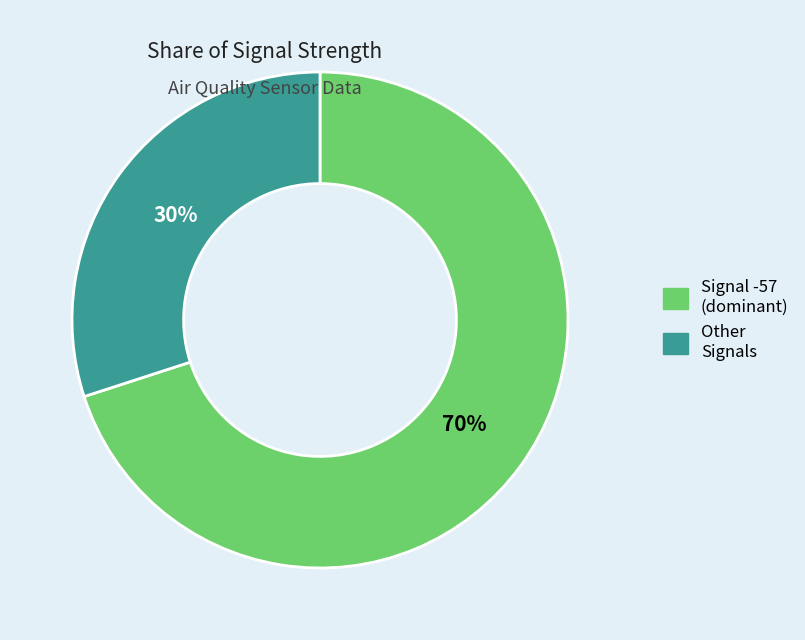

How many segments does this pie chart have?

2